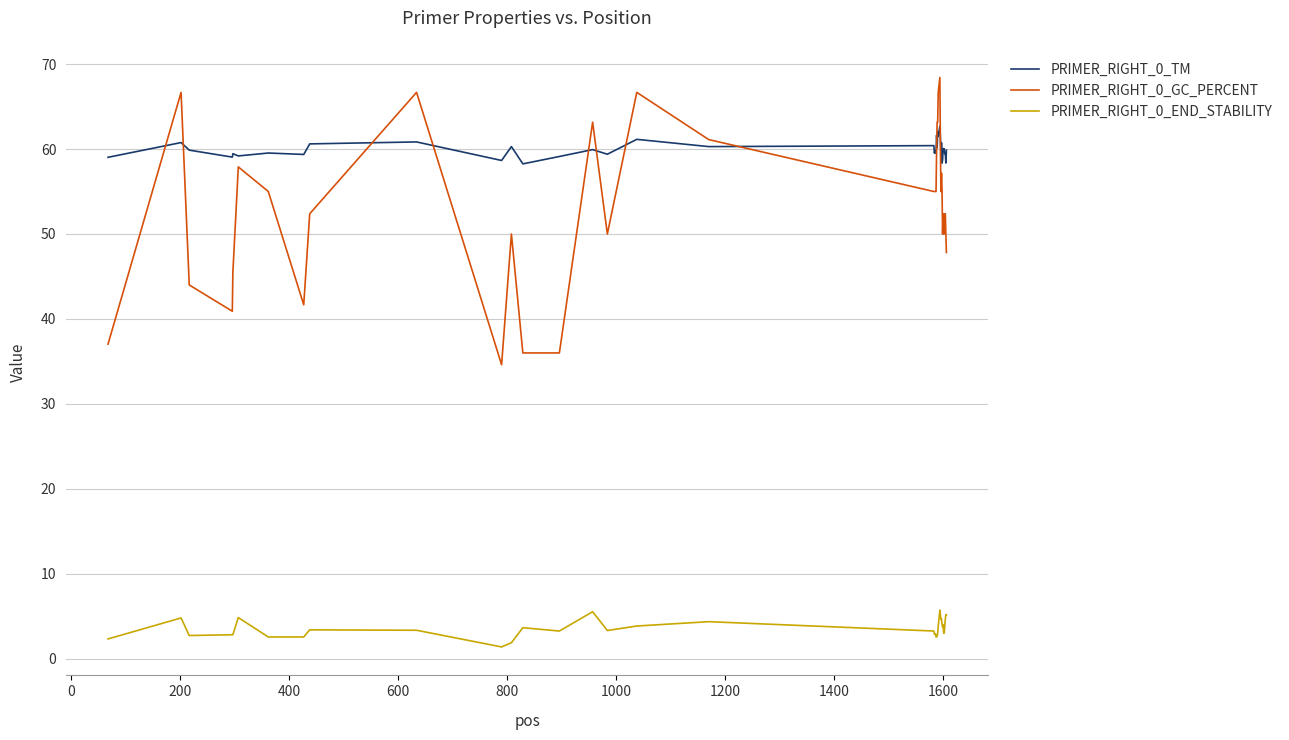

List the series in order of their peak value, lowest first.

PRIMER_RIGHT_0_END_STABILITY, PRIMER_RIGHT_0_TM, PRIMER_RIGHT_0_GC_PERCENT